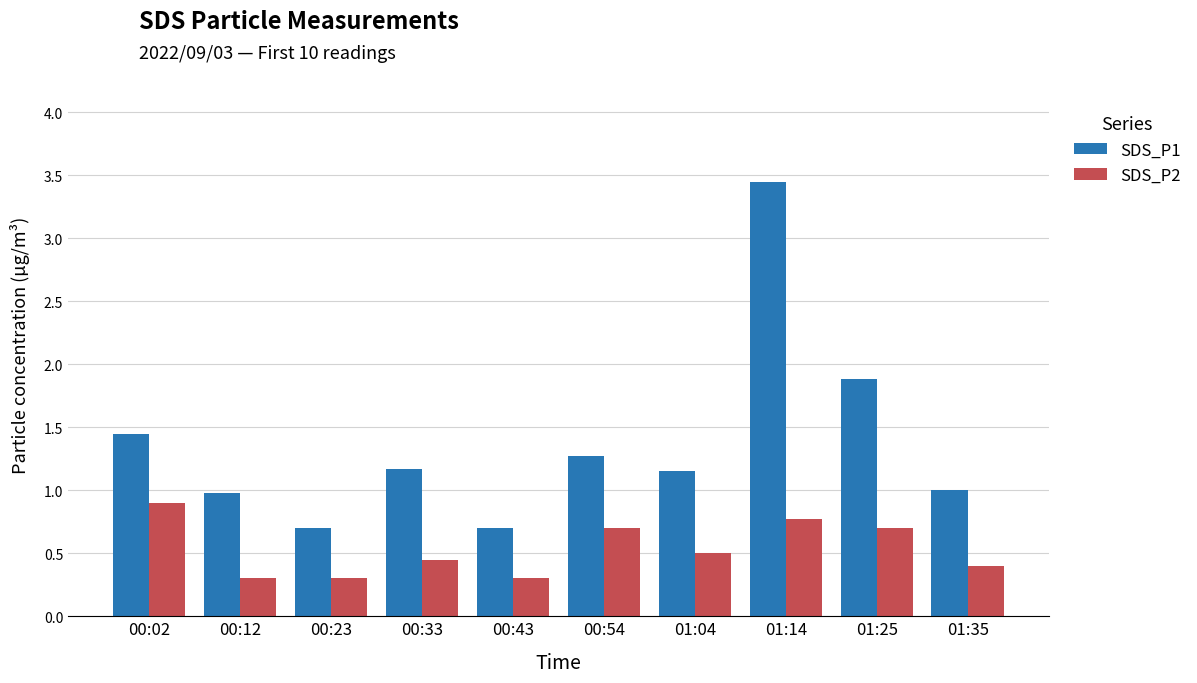

What position from the left is 01:14?

8